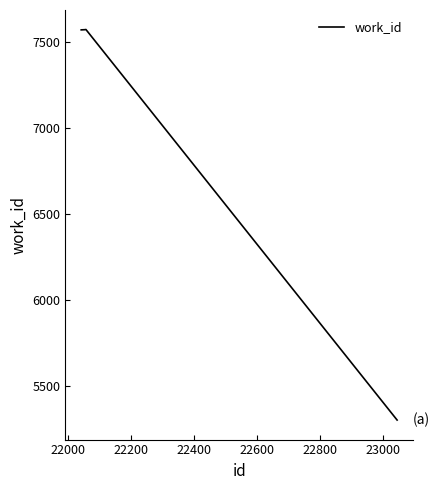

How many interior local peaks (higher than both neighbors) does the data have?

1